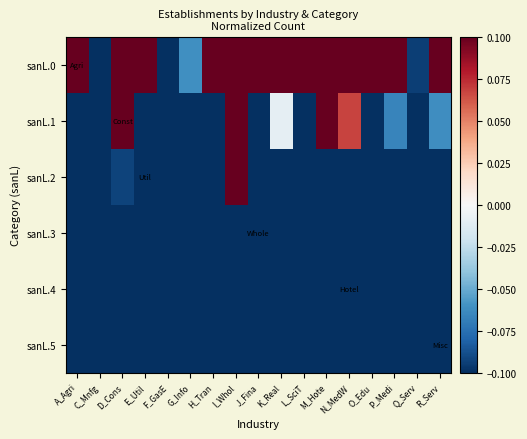

Reading left to right, extract all data points from this chart.

sanL.0: A_Agri=0.1	C_Mnfg=-0.1	D_Cons=0.1	E_Util=0.1	F_GasE=-0.1	G_Info=-0.1	H_Tran=0.1	I_Whol=0.1	J_Fina=0.1	K_Real=0.1	L_SciT=0.1	M_Hote=0.1	N_MedW=0.1	O_Edu=0.1	P_Medi=0.1	Q_Serv=-0.1	R_Serv=0.1
sanL.1: A_Agri=-0.1	C_Mnfg=-0.1	D_Cons=0.1	E_Util=-0.1	F_GasE=-0.1	G_Info=-0.1	H_Tran=-0.1	I_Whol=0.1	J_Fina=-0.1	K_Real=-0.0	L_SciT=-0.1	M_Hote=0.1	N_MedW=0.1	O_Edu=-0.1	P_Medi=-0.1	Q_Serv=-0.1	R_Serv=-0.1
sanL.2: A_Agri=-0.1	C_Mnfg=-0.1	D_Cons=-0.1	E_Util=-0.1	F_GasE=-0.1	G_Info=-0.1	H_Tran=-0.1	I_Whol=0.1	J_Fina=-0.1	K_Real=-0.1	L_SciT=-0.1	M_Hote=-0.1	N_MedW=-0.1	O_Edu=-0.1	P_Medi=-0.1	Q_Serv=-0.1	R_Serv=-0.1
sanL.3: A_Agri=-0.1	C_Mnfg=-0.1	D_Cons=-0.1	E_Util=-0.1	F_GasE=-0.1	G_Info=-0.1	H_Tran=-0.1	I_Whol=-0.1	J_Fina=-0.1	K_Real=-0.1	L_SciT=-0.1	M_Hote=-0.1	N_MedW=-0.1	O_Edu=-0.1	P_Medi=-0.1	Q_Serv=-0.1	R_Serv=-0.1
sanL.4: A_Agri=-0.1	C_Mnfg=-0.1	D_Cons=-0.1	E_Util=-0.1	F_GasE=-0.1	G_Info=-0.1	H_Tran=-0.1	I_Whol=-0.1	J_Fina=-0.1	K_Real=-0.1	L_SciT=-0.1	M_Hote=-0.1	N_MedW=-0.1	O_Edu=-0.1	P_Medi=-0.1	Q_Serv=-0.1	R_Serv=-0.1
sanL.5: A_Agri=-0.1	C_Mnfg=-0.1	D_Cons=-0.1	E_Util=-0.1	F_GasE=-0.1	G_Info=-0.1	H_Tran=-0.1	I_Whol=-0.1	J_Fina=-0.1	K_Real=-0.1	L_SciT=-0.1	M_Hote=-0.1	N_MedW=-0.1	O_Edu=-0.1	P_Medi=-0.1	Q_Serv=-0.1	R_Serv=-0.1